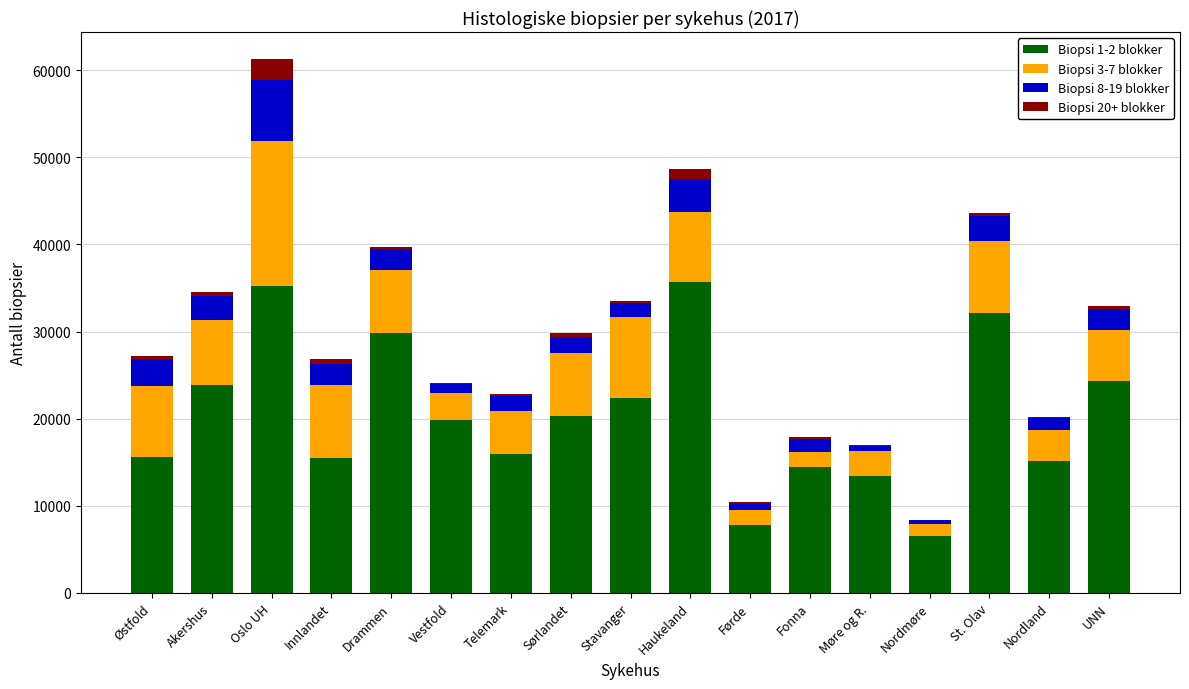

The value of Biopsi 1-2 blokker at Fonna is 14404. True or false?

True